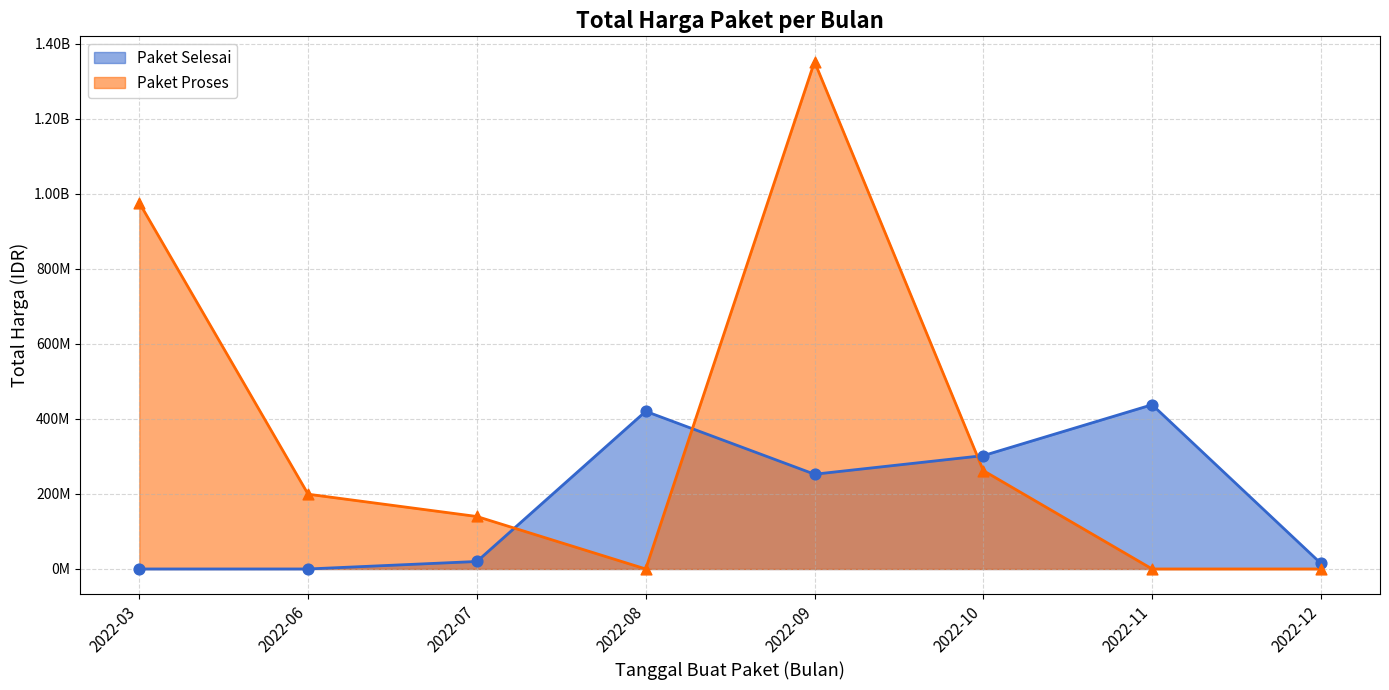

Which series has the widest spread of Y values?

Paket Proses